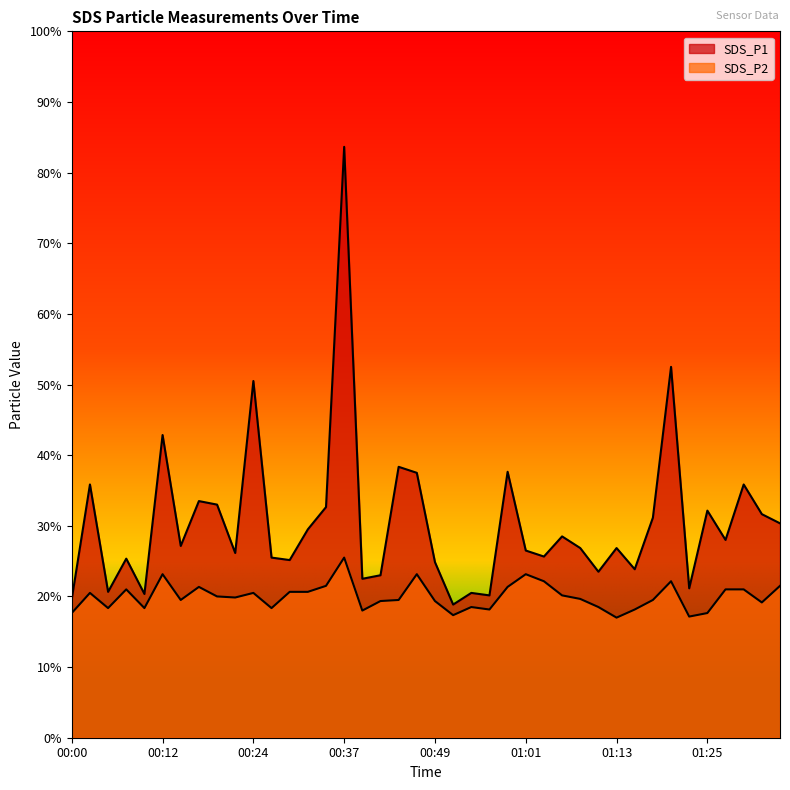

True or false: SDS_P1 and SDS_P2 intersect in this chart.

False